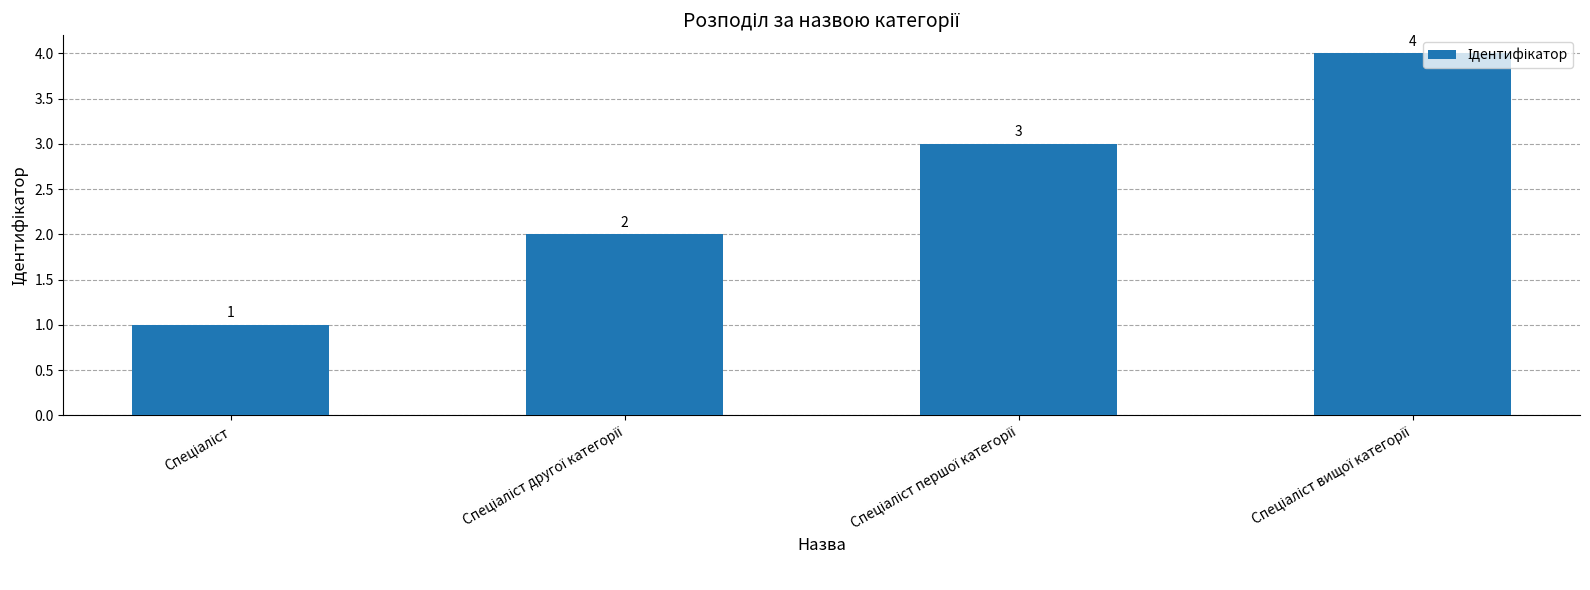

How many data points does each series have?

4